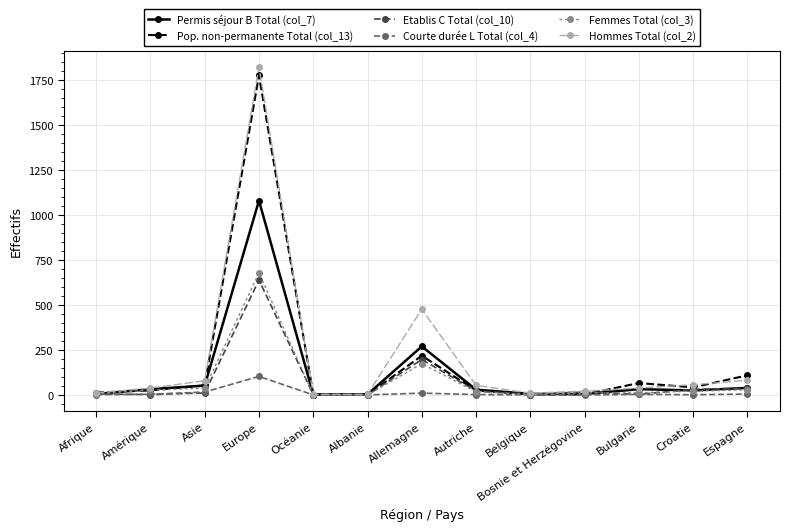

What is the difference between the Permis séjour B Total (col_7) values at Asie and Croatie?

27